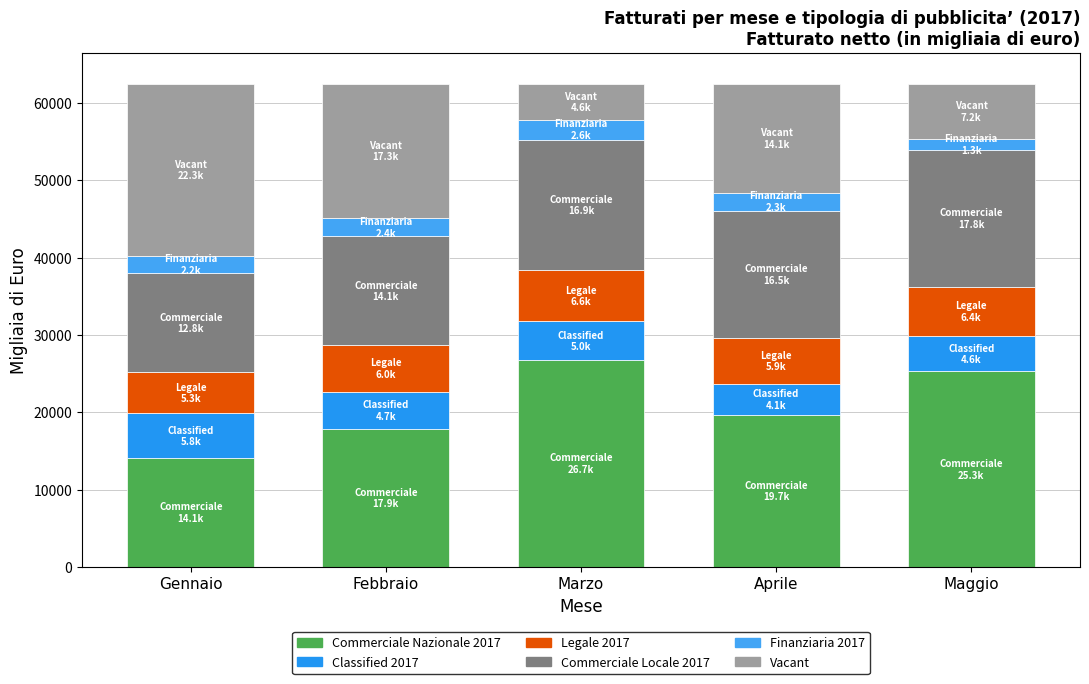

Where does the Legale 2017 series first go above 6044?

Febbraio